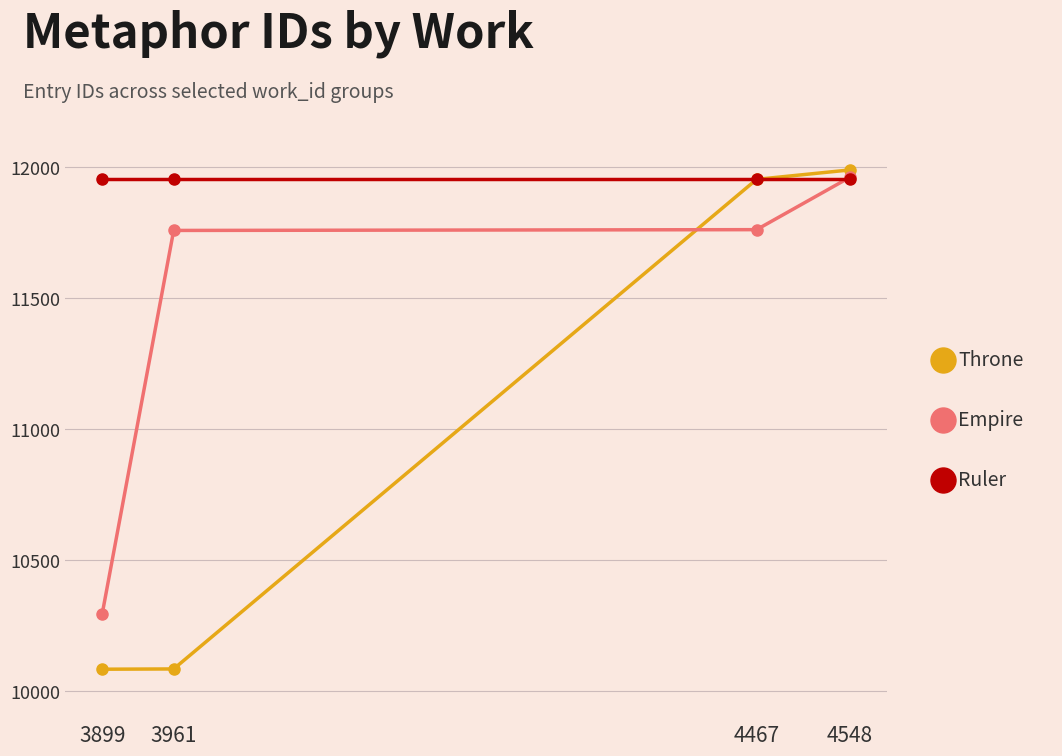

At which category is the sum across all series the highest?

4548